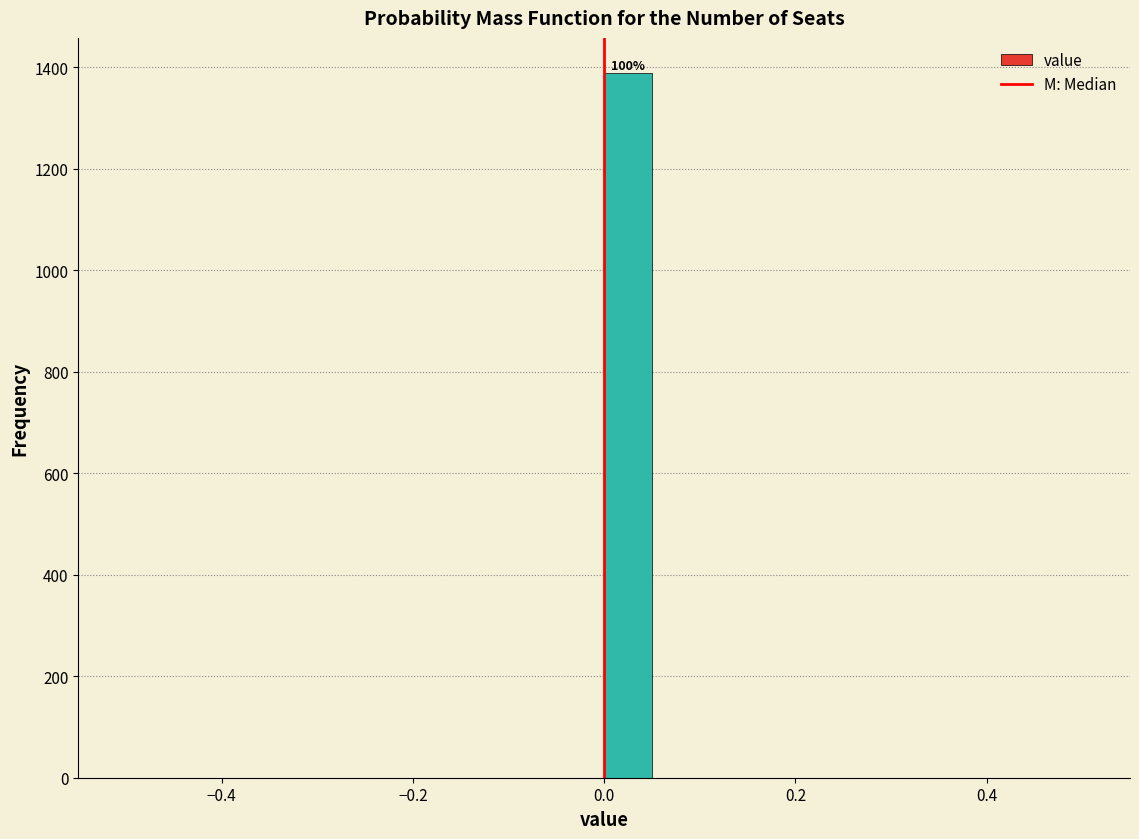

Read against the x-axis, roughly where is the centre of the tallest bar?

0.02